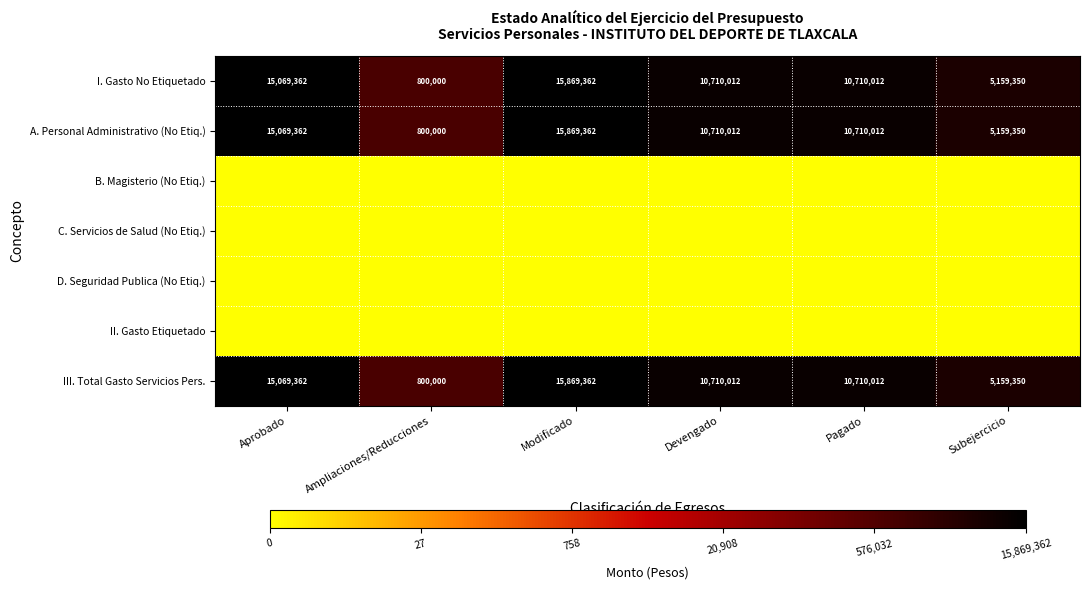

What is the average value of the I. Gasto No Etiquetado series?

9719683